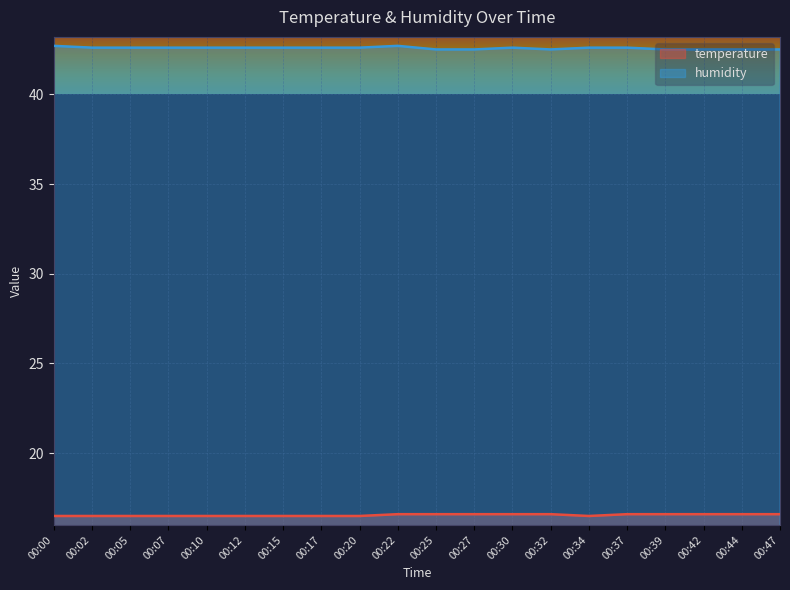

Which series has the widest spread of values?

humidity